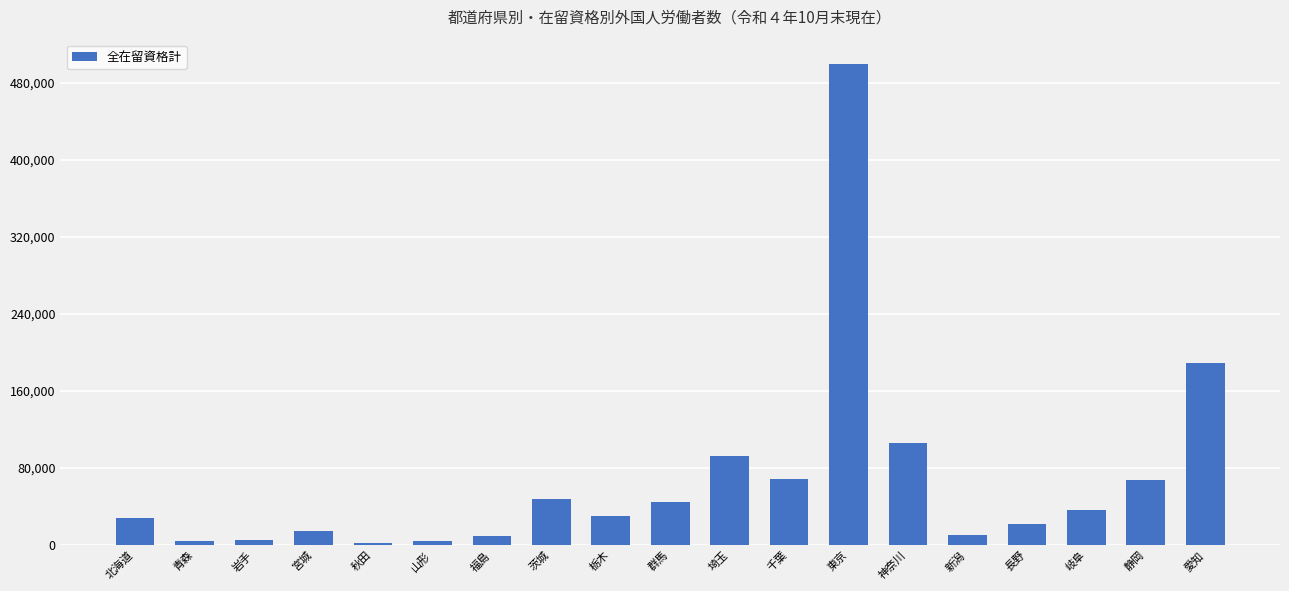

What is the change in value from 長野 to 岐阜?

+13805